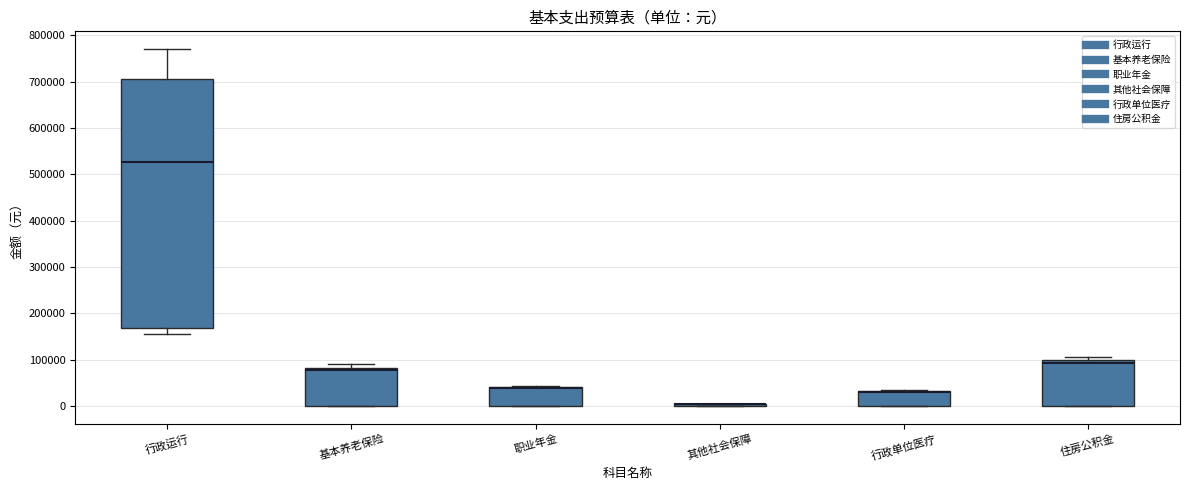

Reading left to right, transcribe this box plot: for each box, give where its median line is, the range the box spans, and where its two whiskers end, as read against the y-axis. The values are not printed on the chart, so give them approximately, as read against the axis.

行政运行: median 530000, box 170000 to 710000, whiskers 160000 to 770000
基本养老保险: median 80000 (just below the box's upper edge), box 0 to 80000, whiskers 0 to 90000
职业年金: median 40000 (drawn on the box's upper edge), box 0 to 40000, whiskers 0 to 40000
其他社会保障: box collapsed to a line at 0, whiskers 0 to 0
行政单位医疗: median 30000 (drawn on the box's upper edge), box 0 to 30000, whiskers 0 to 30000 (just above the box's upper edge)
住房公积金: median 90000, box 0 to 100000, whiskers 0 to 110000